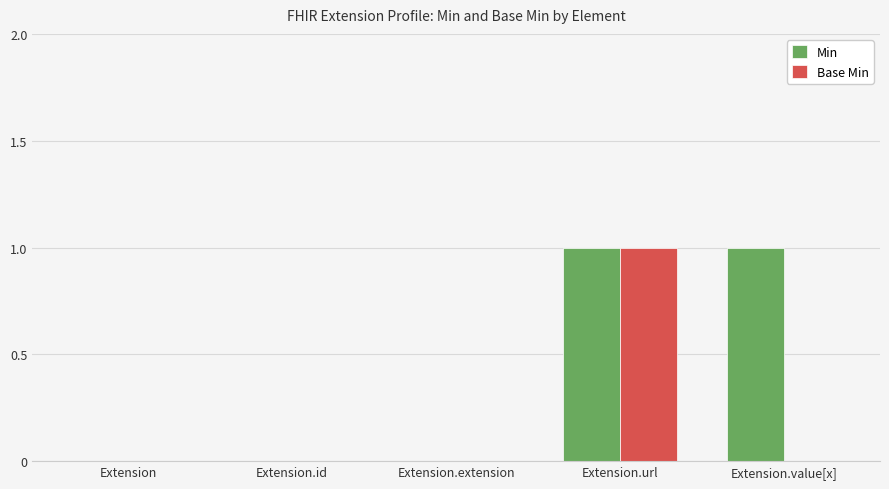

Which series has the largest total across all categories?

Min